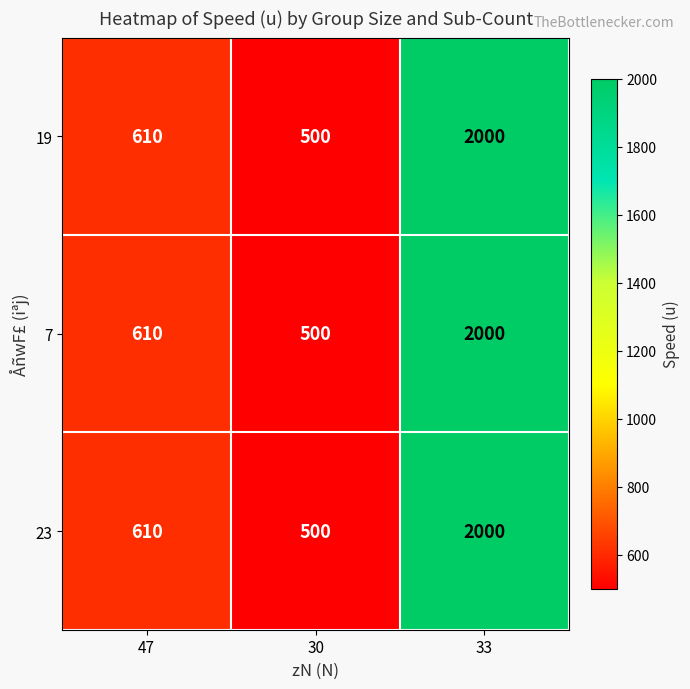

At how many categories does at least one series exceed 1084?

1